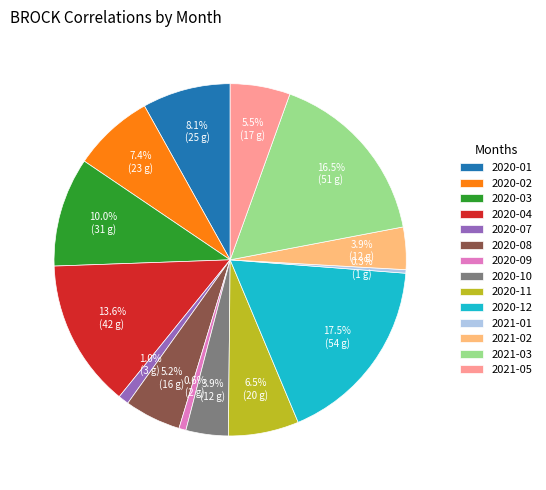

To the nearest percent, what is the difference between the 2021-03 and 2020-07 slice percentages?

16%